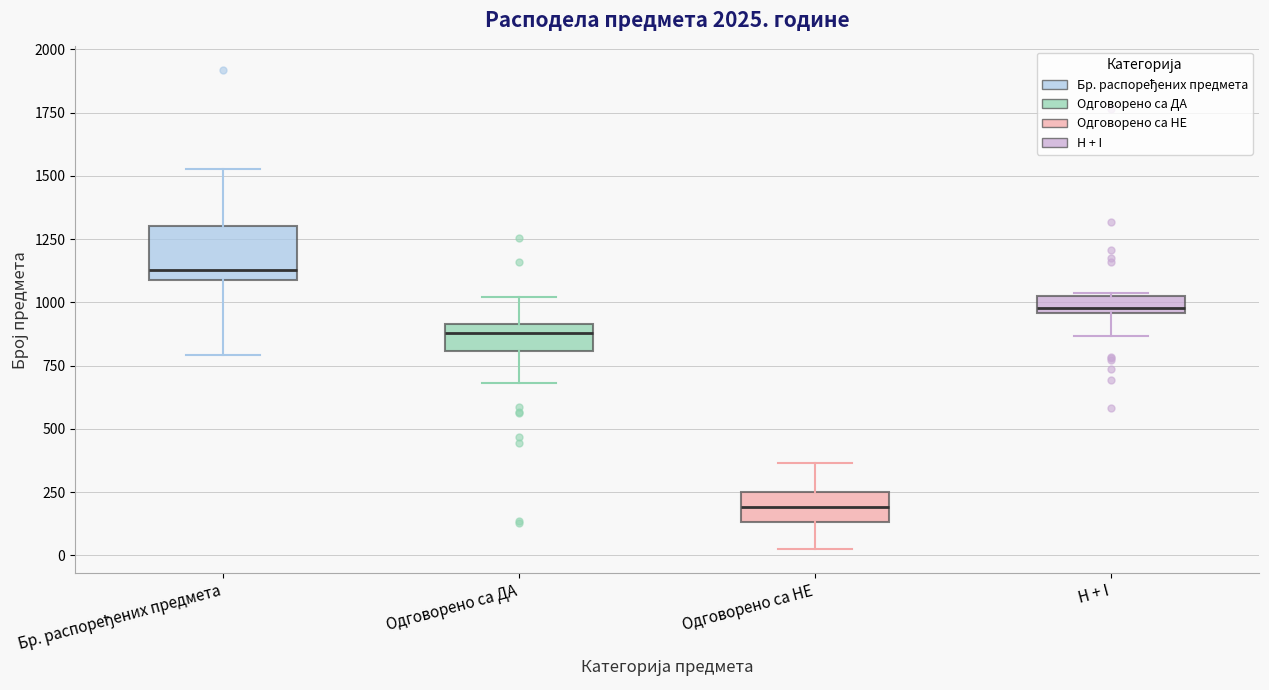

Where is the lower edge of the box for H + I on the y-axis? The values are not printed on the chart, so give them approximately, as read against the axis.

950